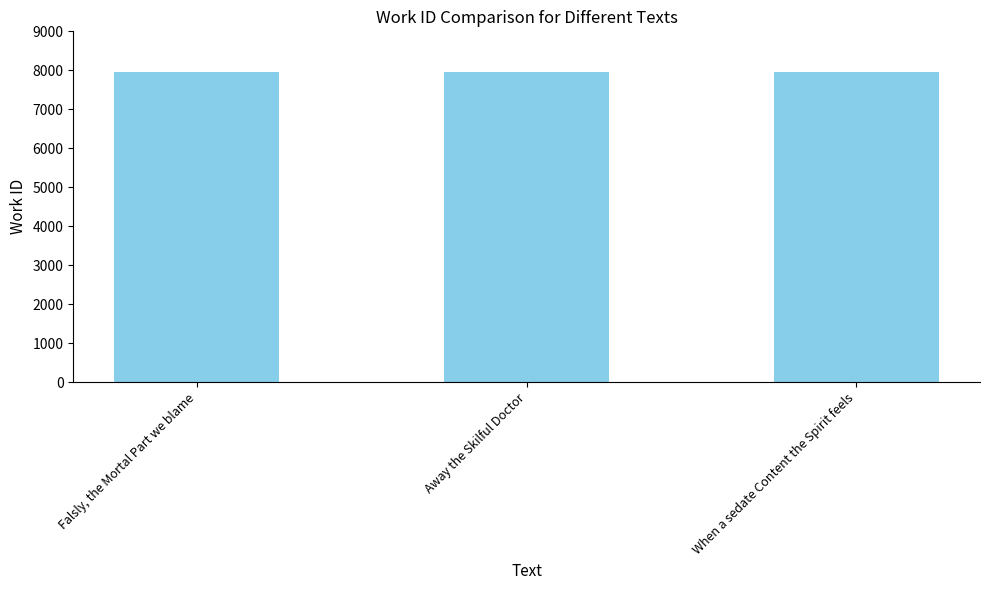

Rank the categories by value from highest to lowest.

When a sedate Content the Spirit feels, Away the Skilful Doctor, Falsly, the Mortal Part we blame